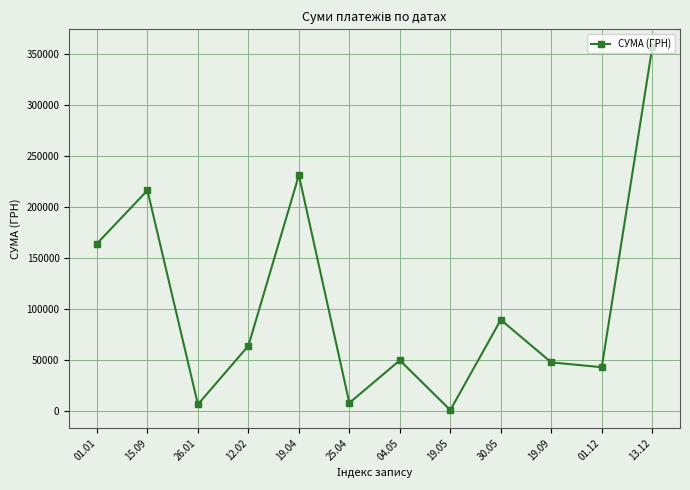

What is the minimum value shown in the chart?

528.0